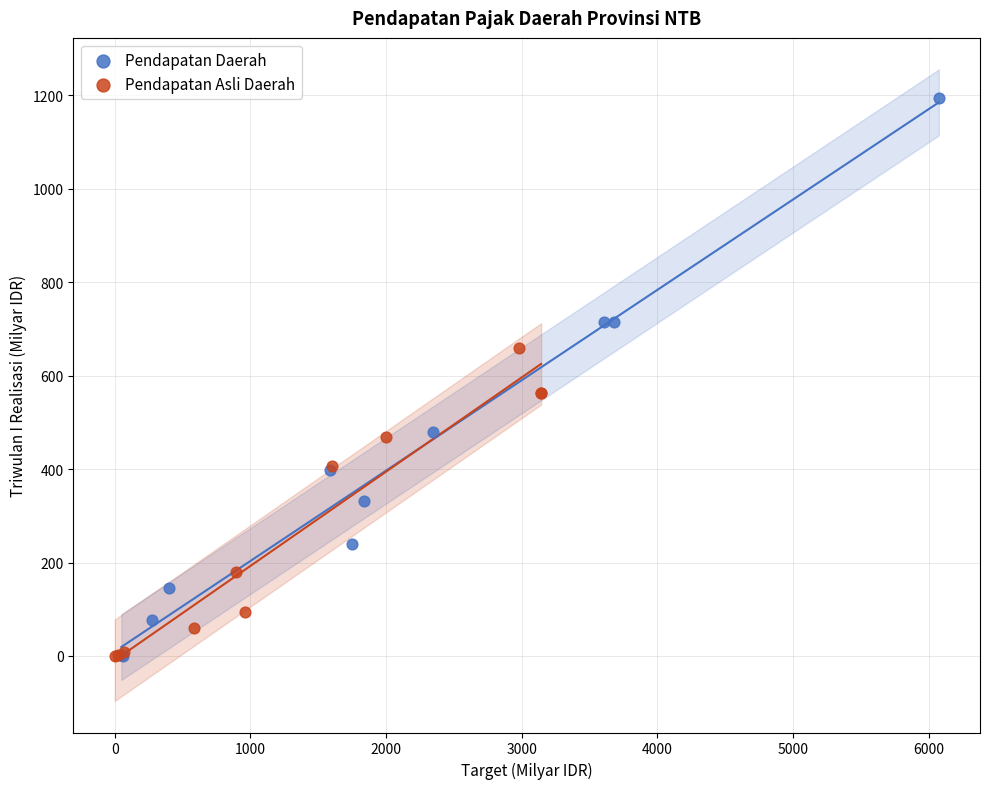

Which series reaches the maximum Y coordinate?

Pendapatan Daerah